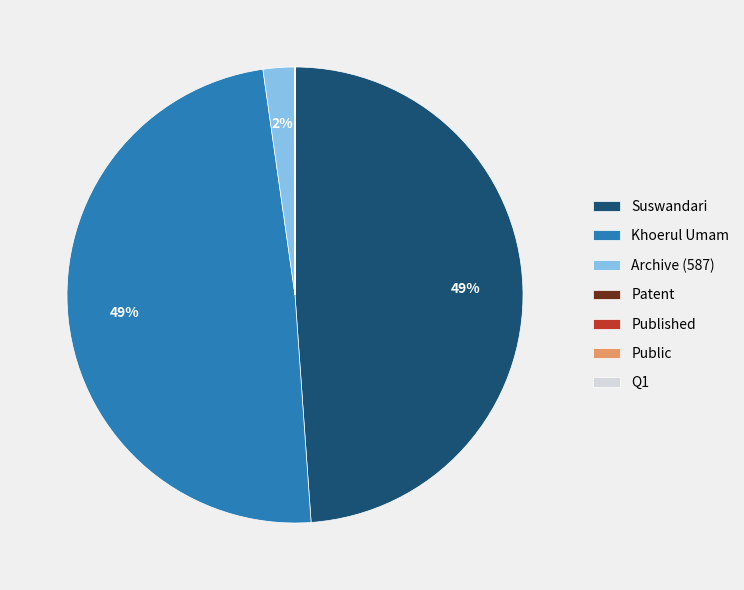

To the nearest percent, what is the difference between the largest and smallest slice percentages?

49%